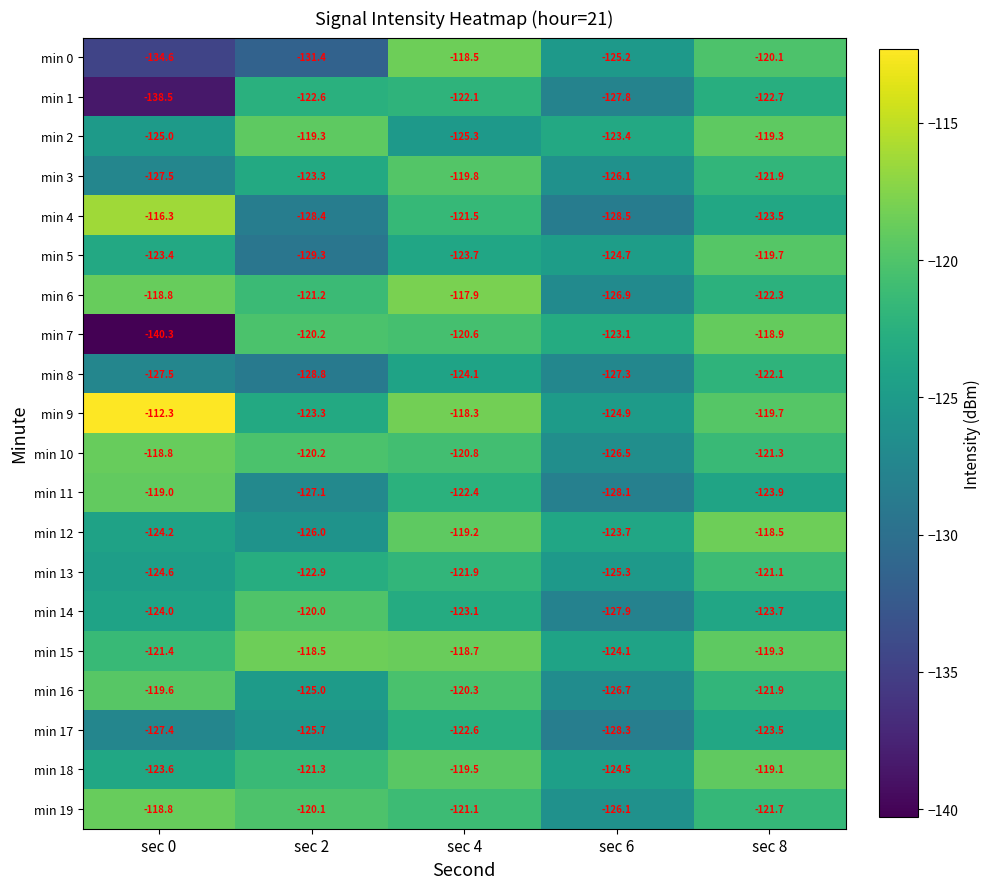

Is it true that min 0 equals -134.6 at sec 0?

True